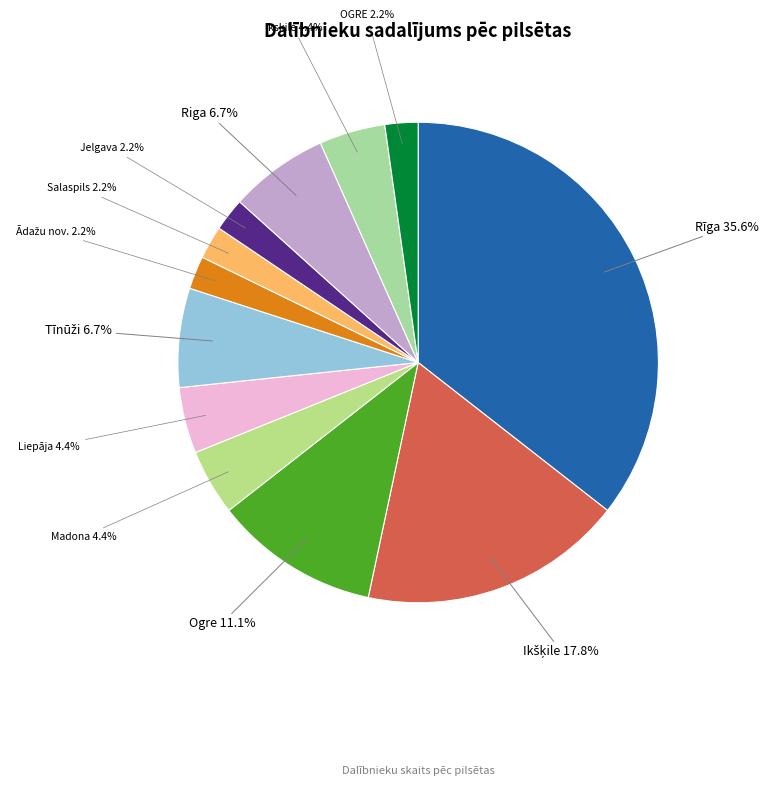

What is the ratio of the value at Liepāja to the value at Madona?

1.0